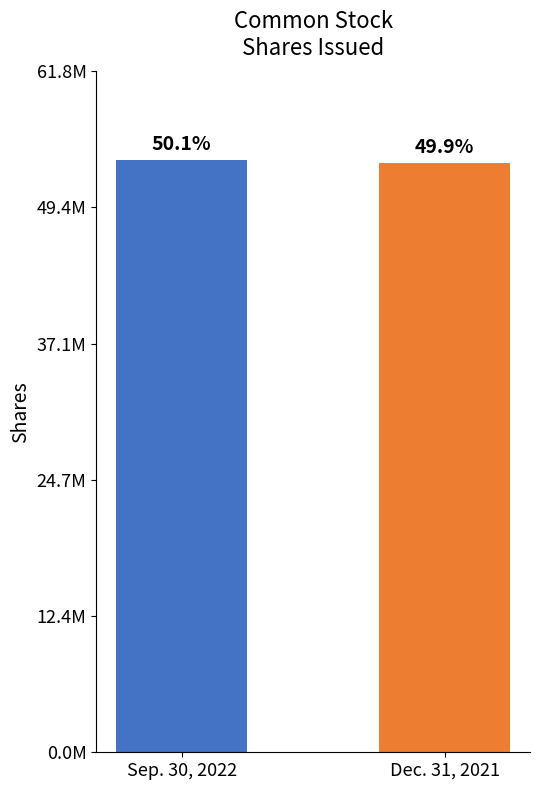

What is the value of the 1st bar from the left?

53733607